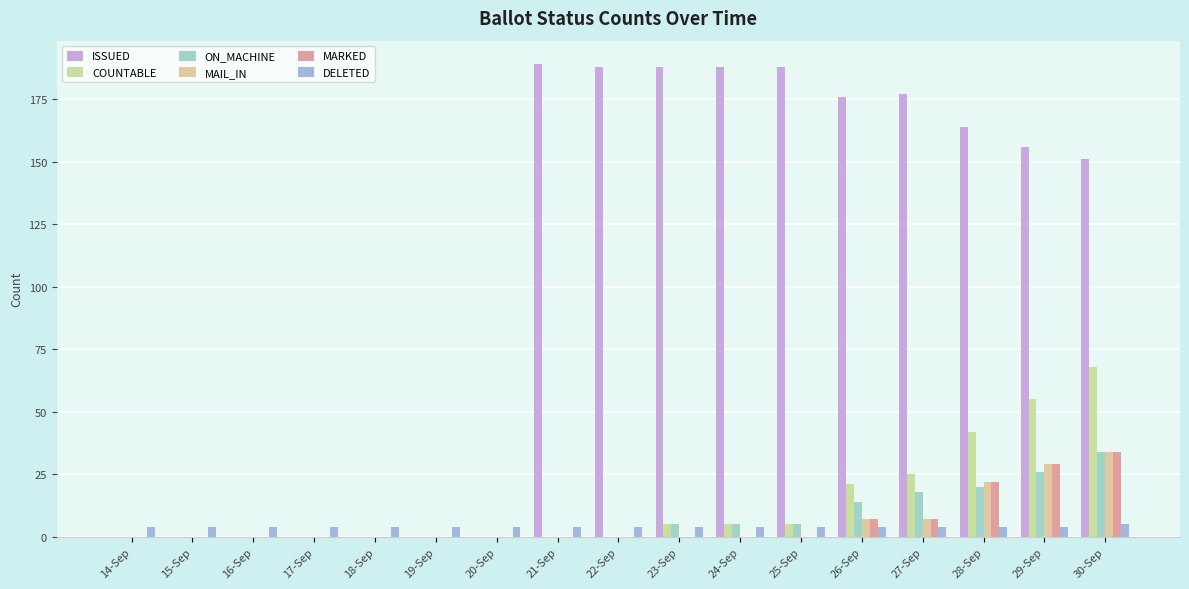

Are the bars horizontal?

No